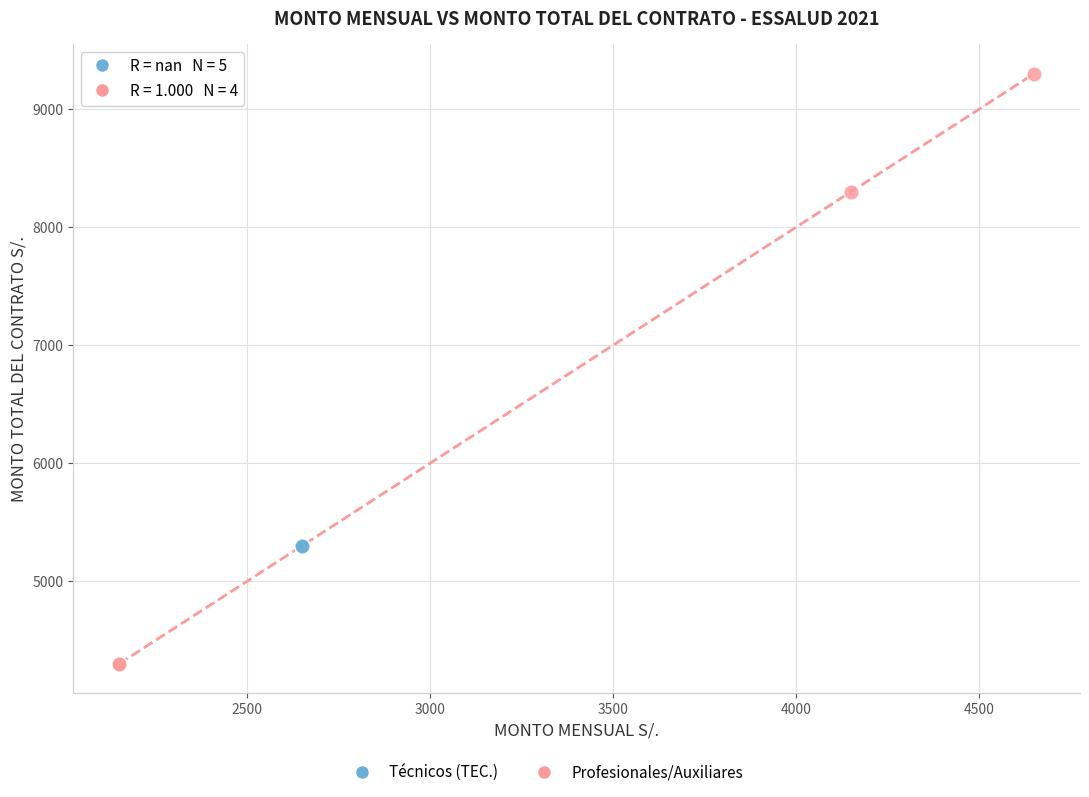

Which series contains the lowest Y value?

Profesionales/Auxiliares